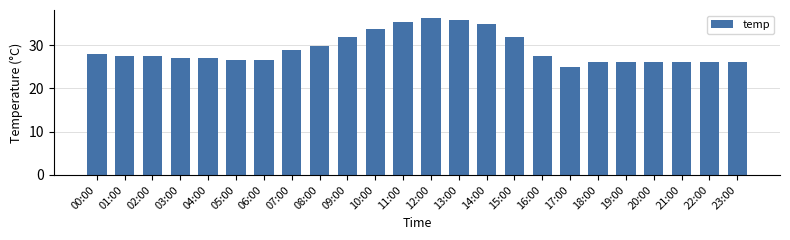

Which label corresponds to the largest value in the chart?

12:00